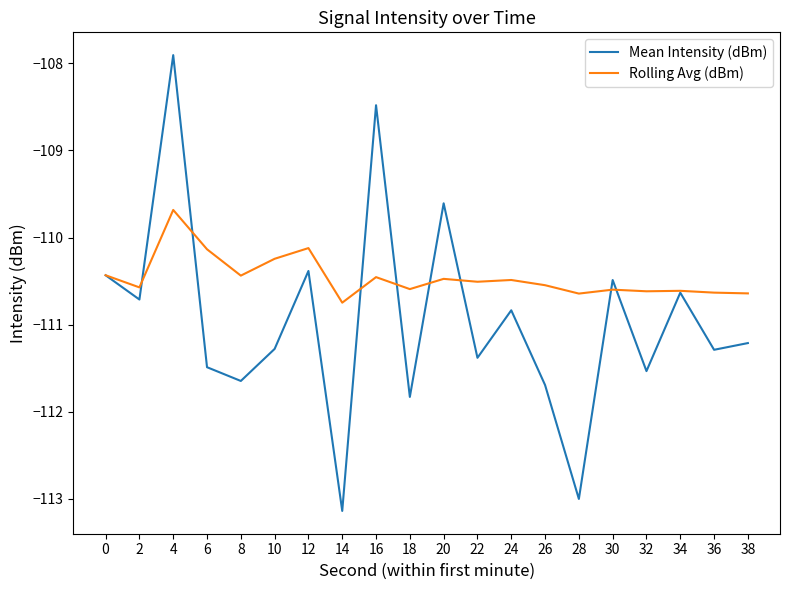

What value does the Rolling Avg (dBm) series have at 20?

-110.5